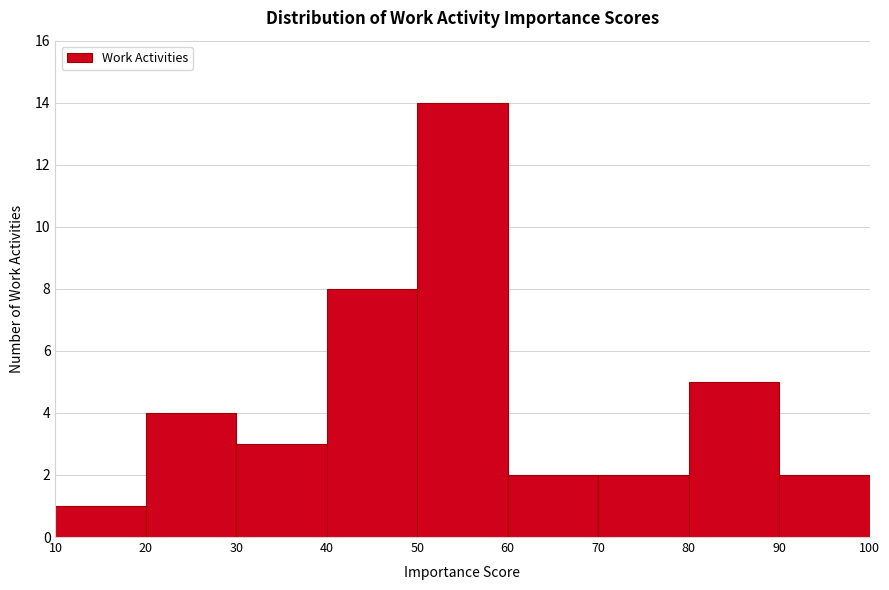

Reading left to right, list every bar in this chart as the range it spans on the x-axis followed by its height. The values are not printed on the chart, so give them approximately, as read against the axis.

10 to 20: 1
20 to 30: 4
30 to 40: 3
40 to 50: 8
50 to 60: 14
60 to 70: 2
70 to 80: 2
80 to 90: 5
90 to 100: 2